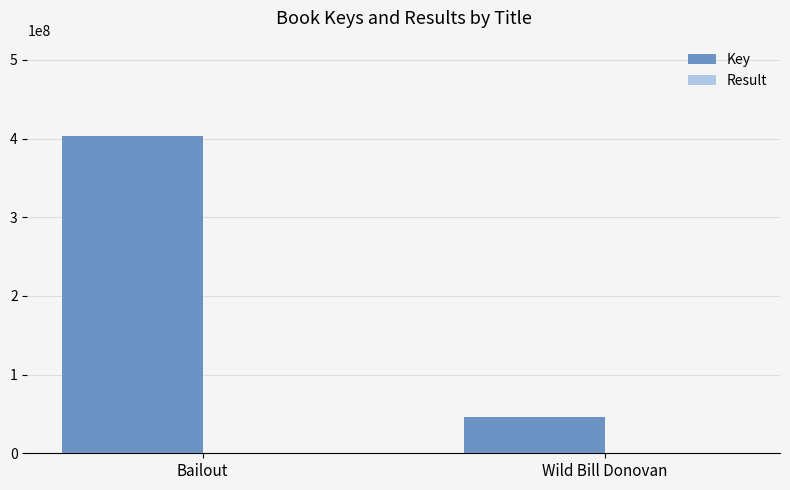

The Key series shows 12403506 at Wild Bill Donovan. True or false?

False